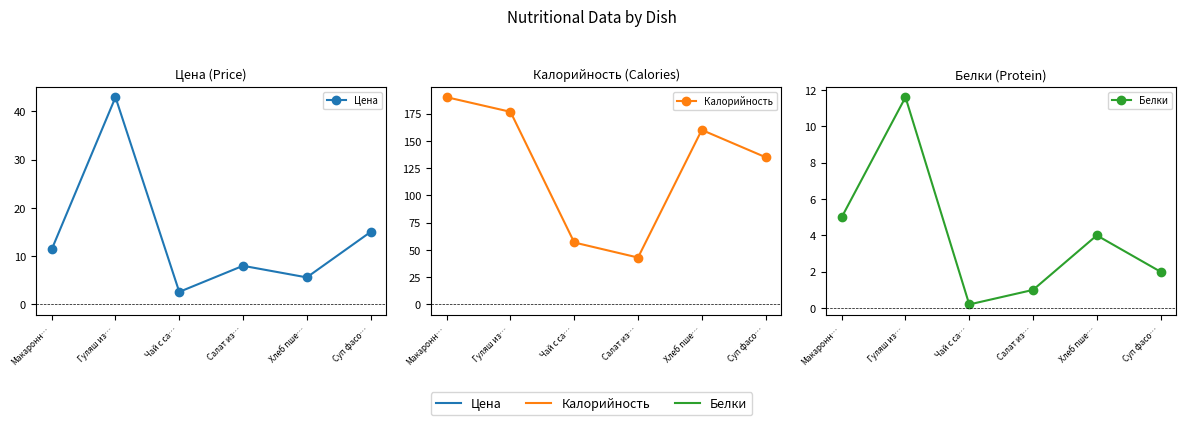

What is the smallest value displayed?

0.2